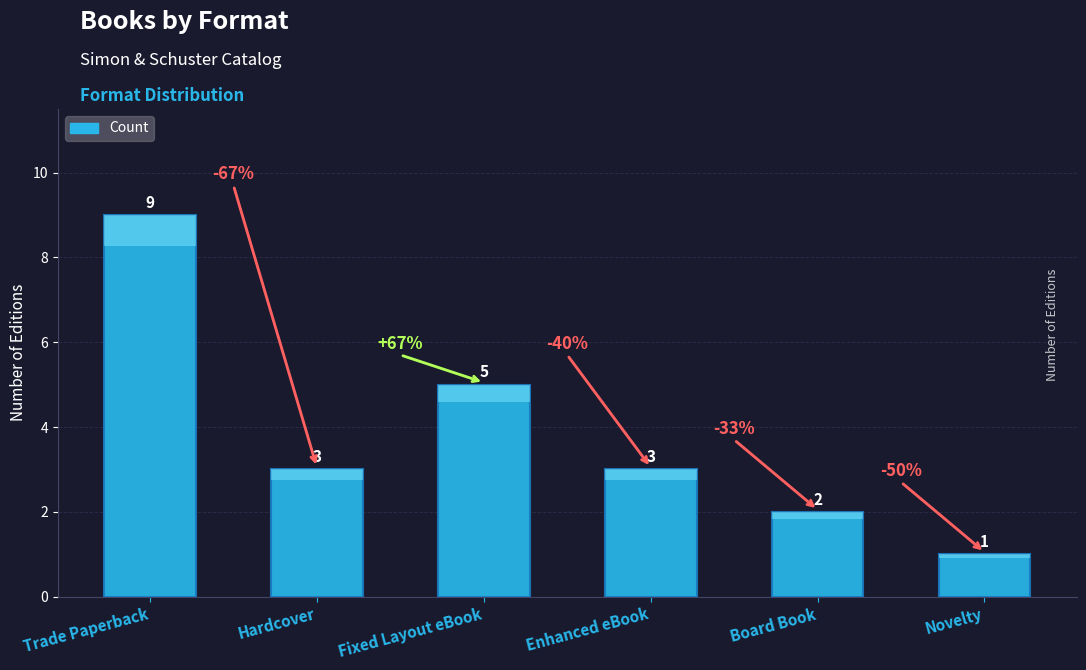

How many data points are less than 3?

2